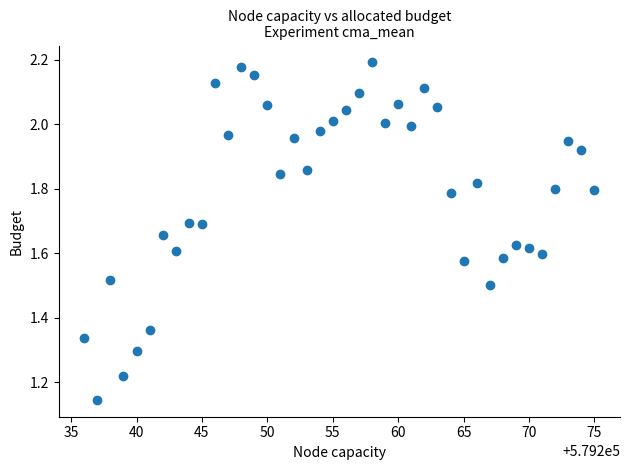

What is the range of X values (max minus min)?

39.0